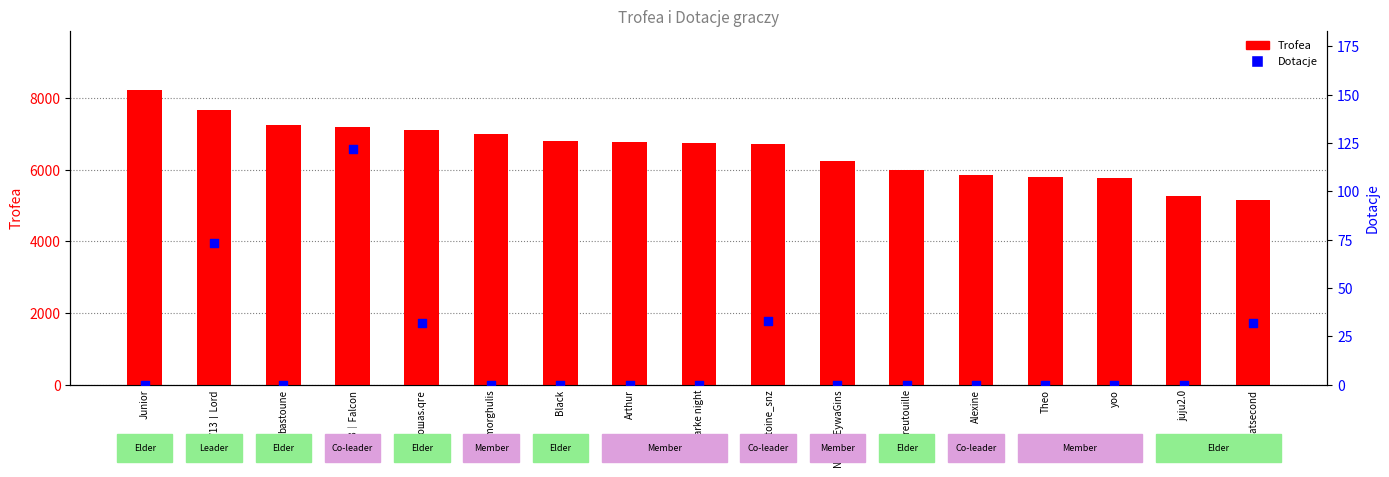

Which series has the largest total across all categories?

Trofea